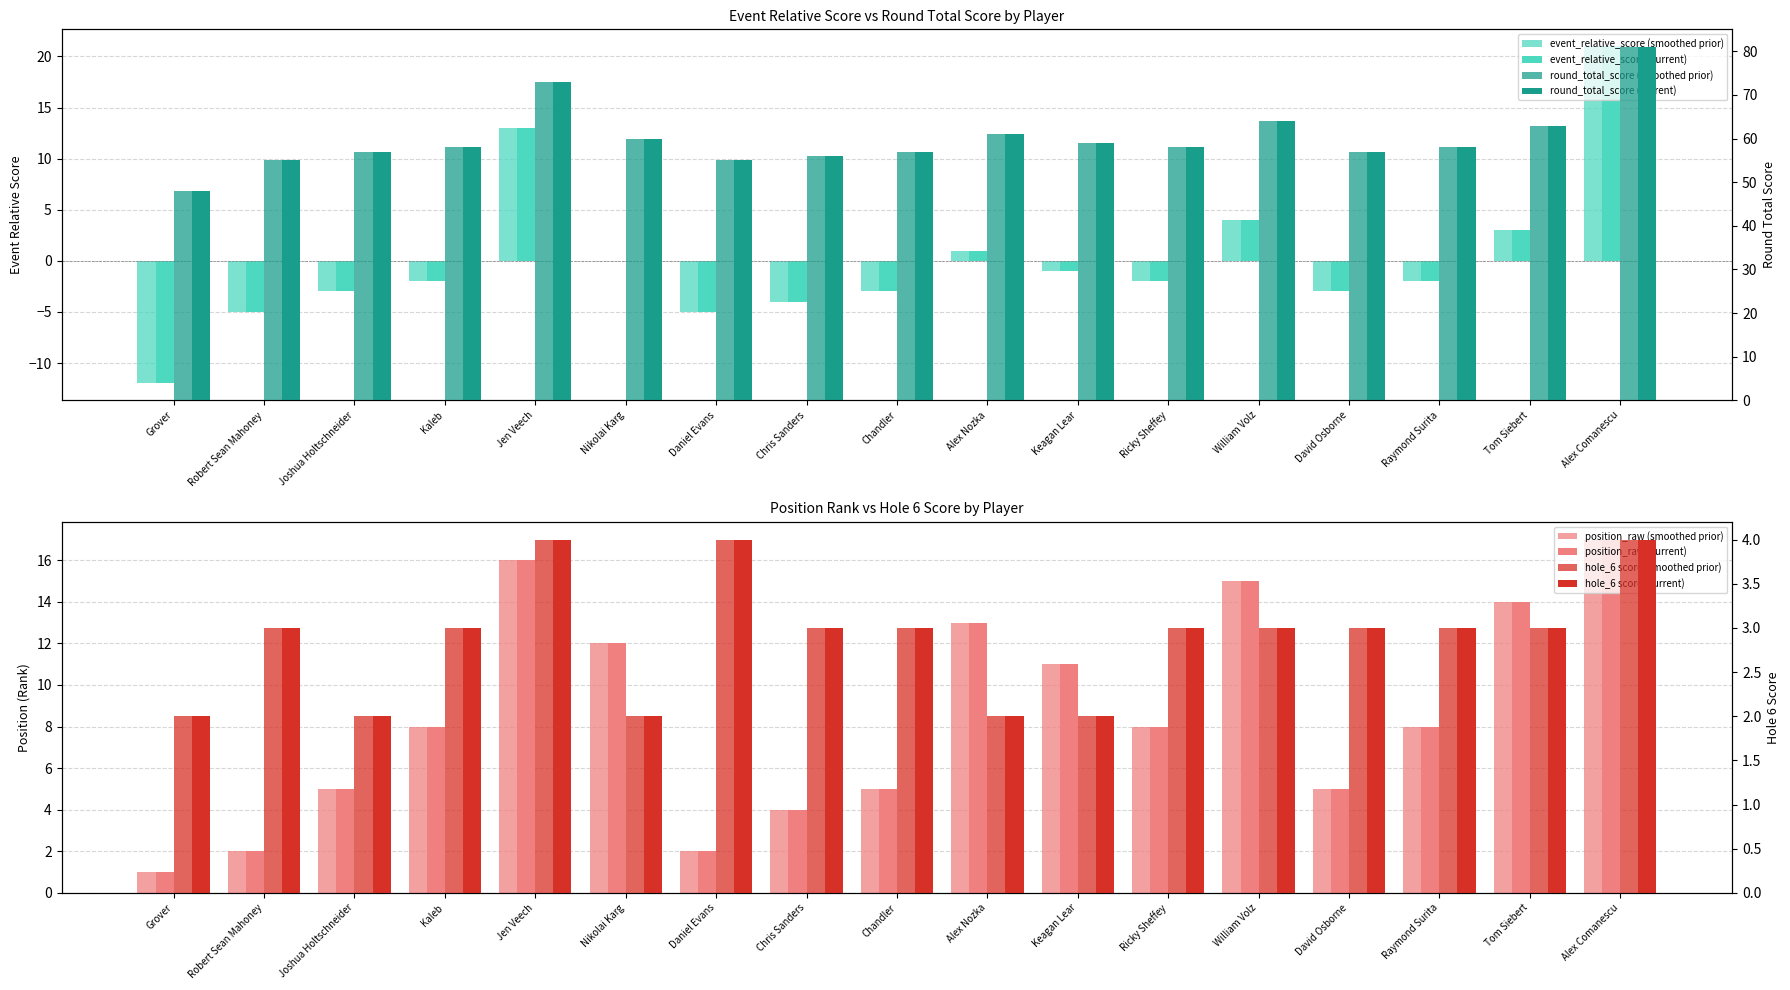

What is the difference between the maximum and minimum values in the hole_6 series?

2